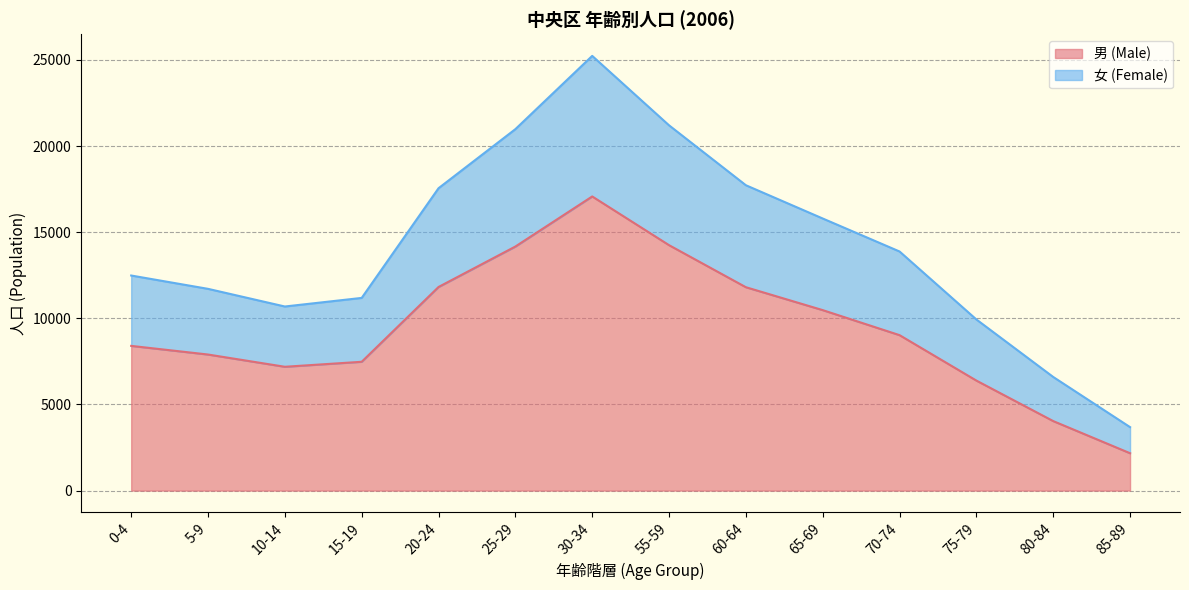

At which category is the sum across all series the highest?

30-34